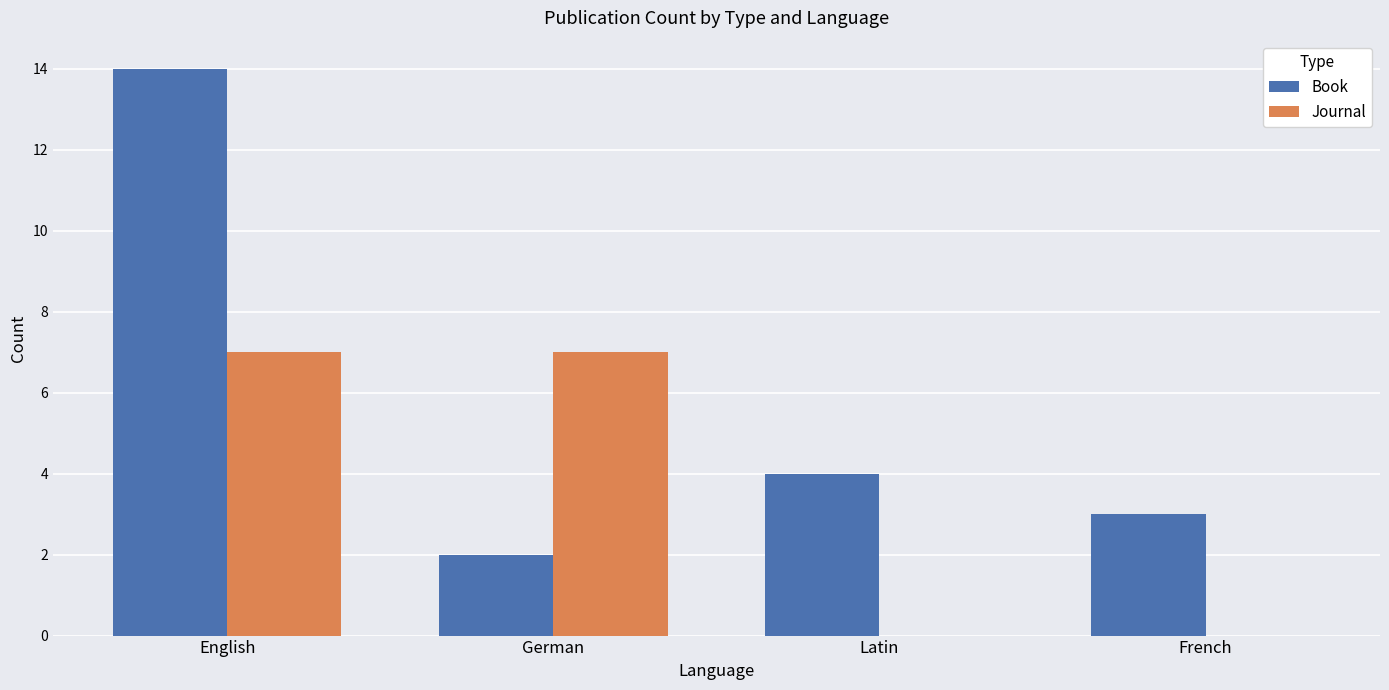

Which category has the highest value in the Book series?

English